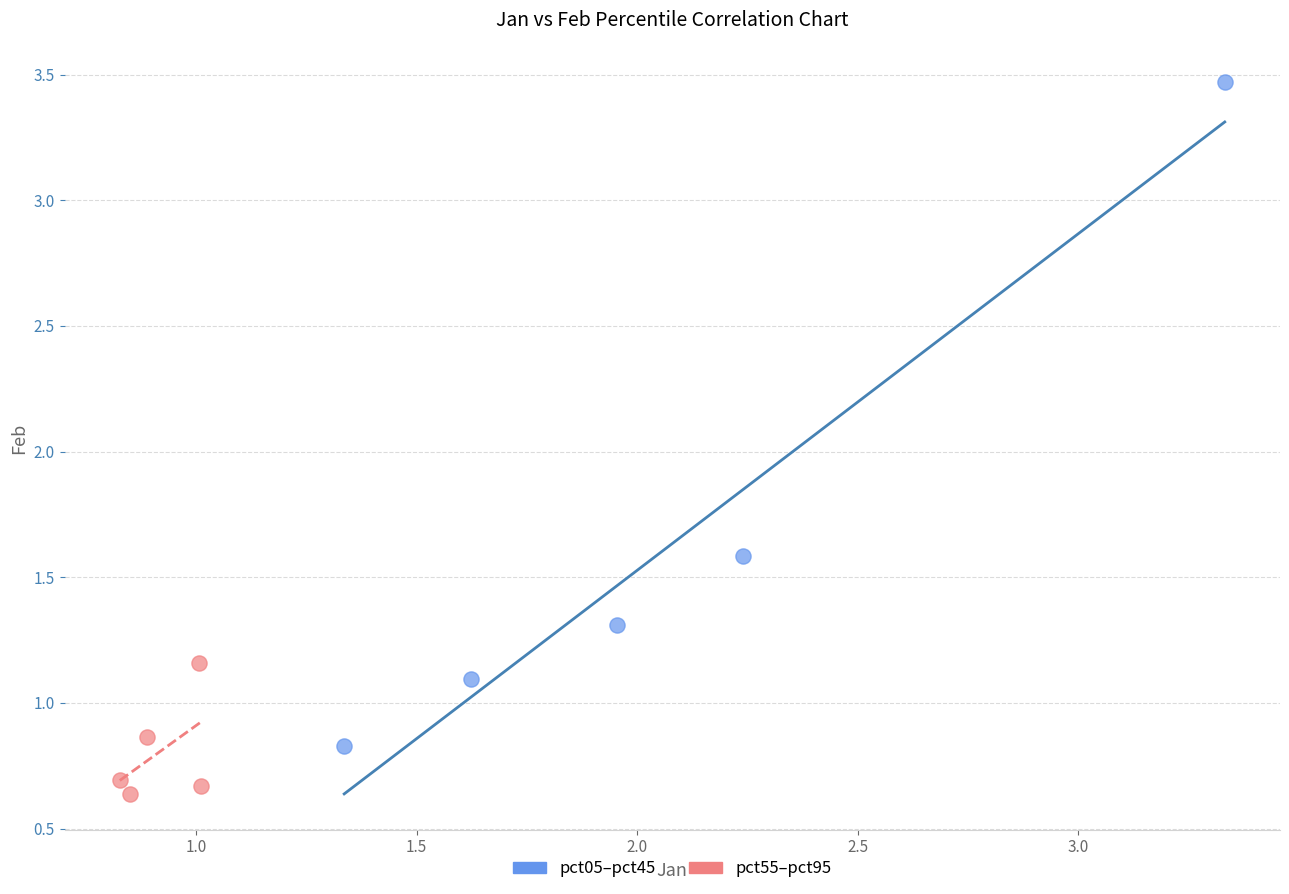

Which series has the largest Y range (max minus min)?

pct05–pct45